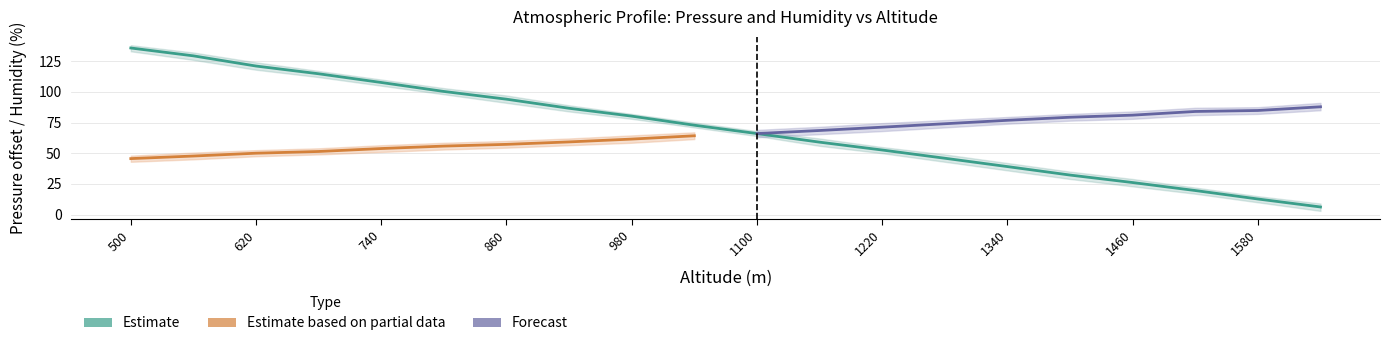

Which label corresponds to the smallest value in the chart?

1640